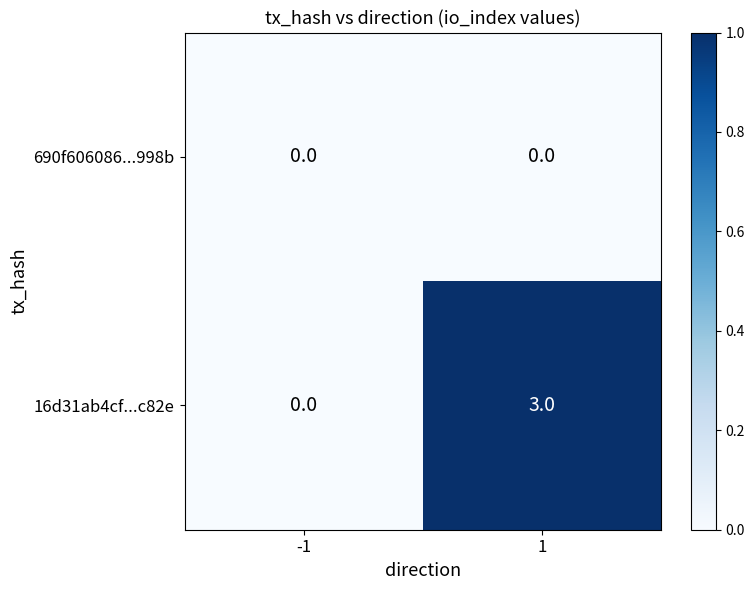

Reading left to right, what are all the values shown in this chart?

690f606086...998b: -1=0	1=0
16d31ab4cf...c82e: -1=0	1=3